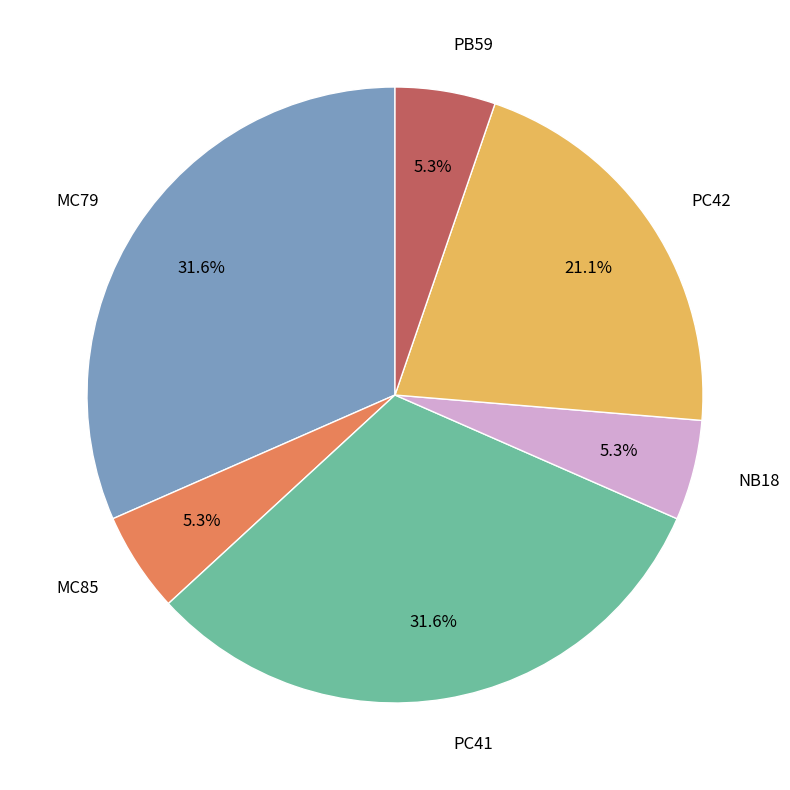

Does MC85 represent more than half of the total?

No